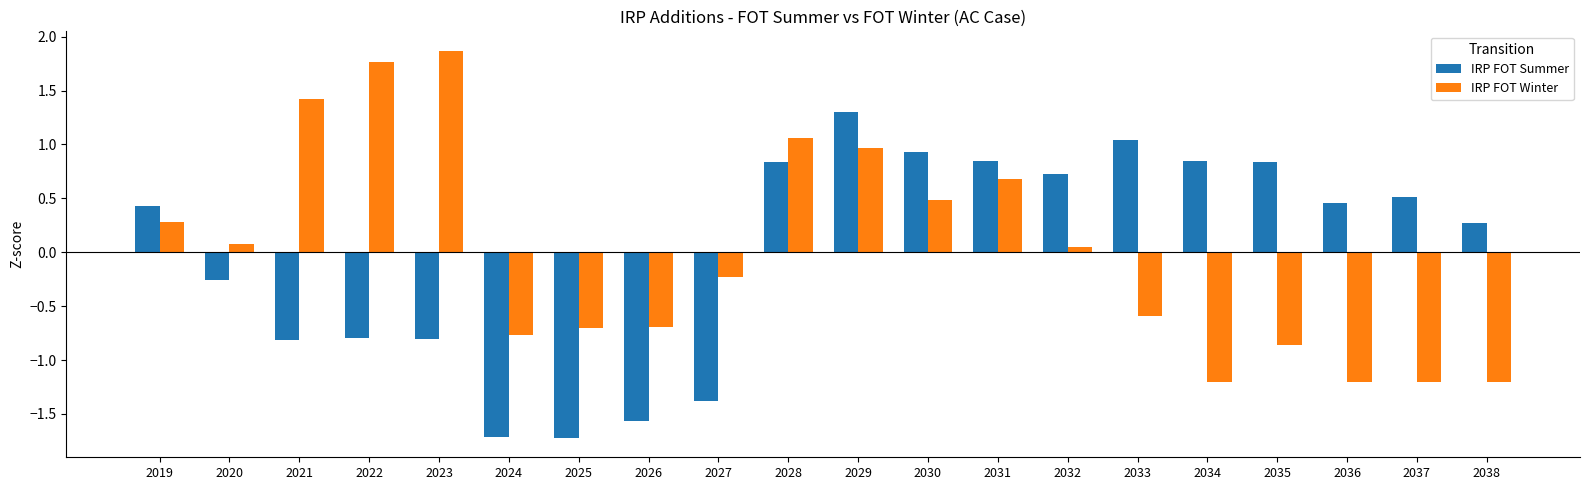

The value of IRP FOT Summer at 2028 is 0.8. True or false?

True